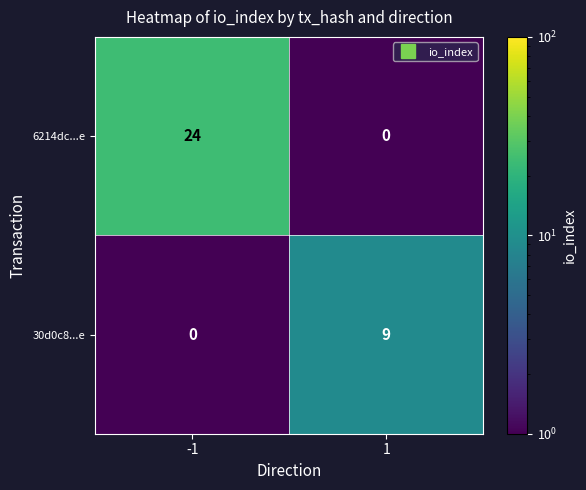

Reading left to right, transcribe all the data shown in this chart.

6214dc...e: -1=24	1=0
30d0c8...e: -1=0	1=9